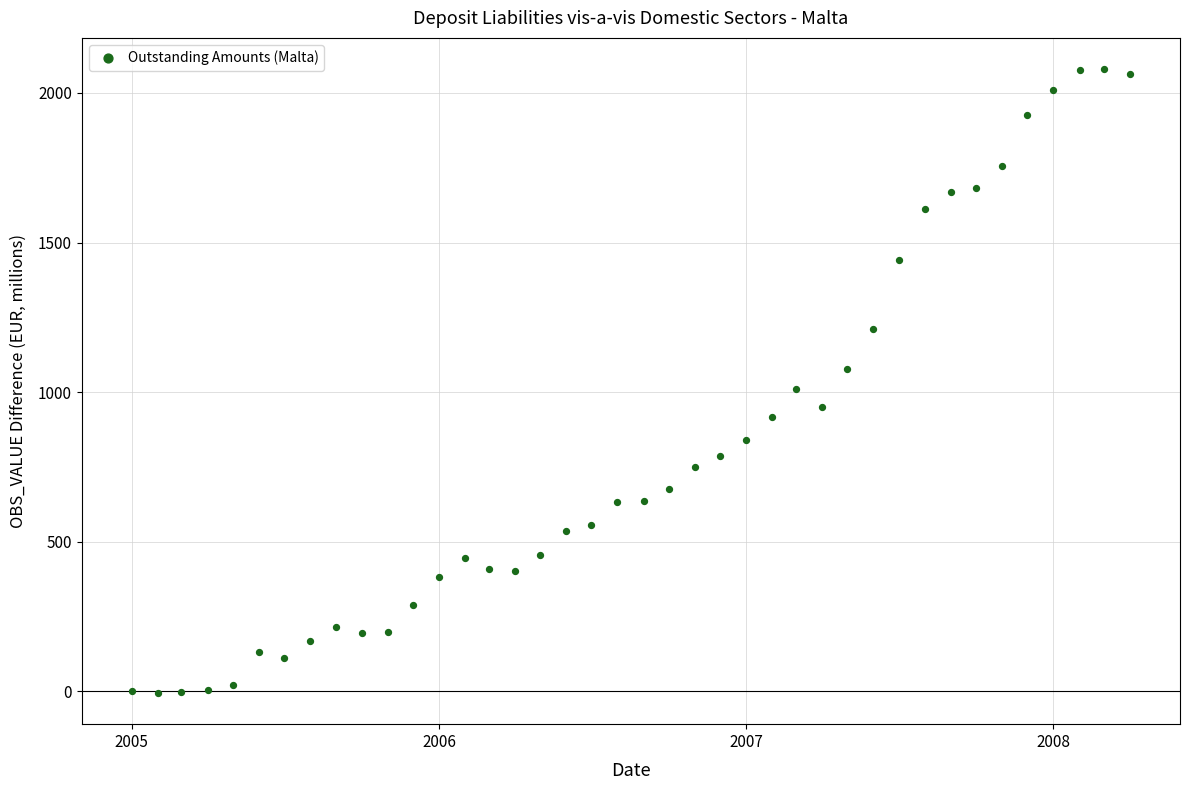

What is the range of Y values (max minus min)?

2085.6